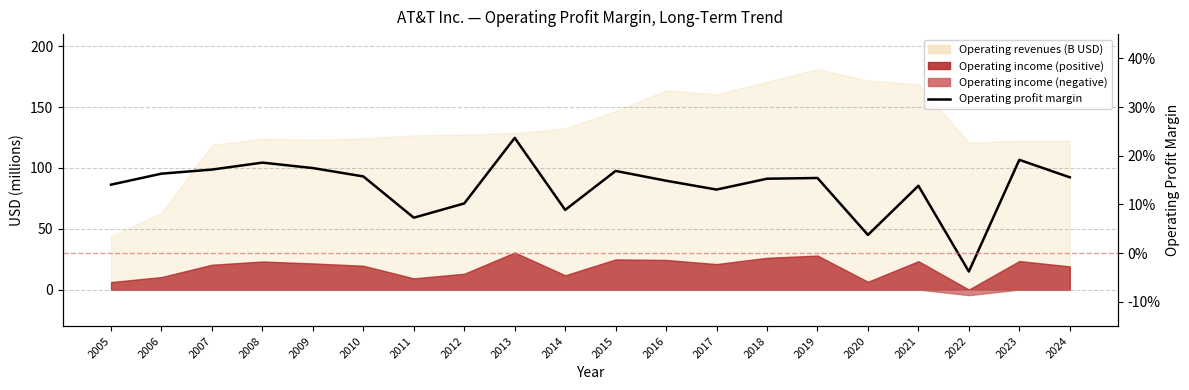

What is the sum of all values?

2.7